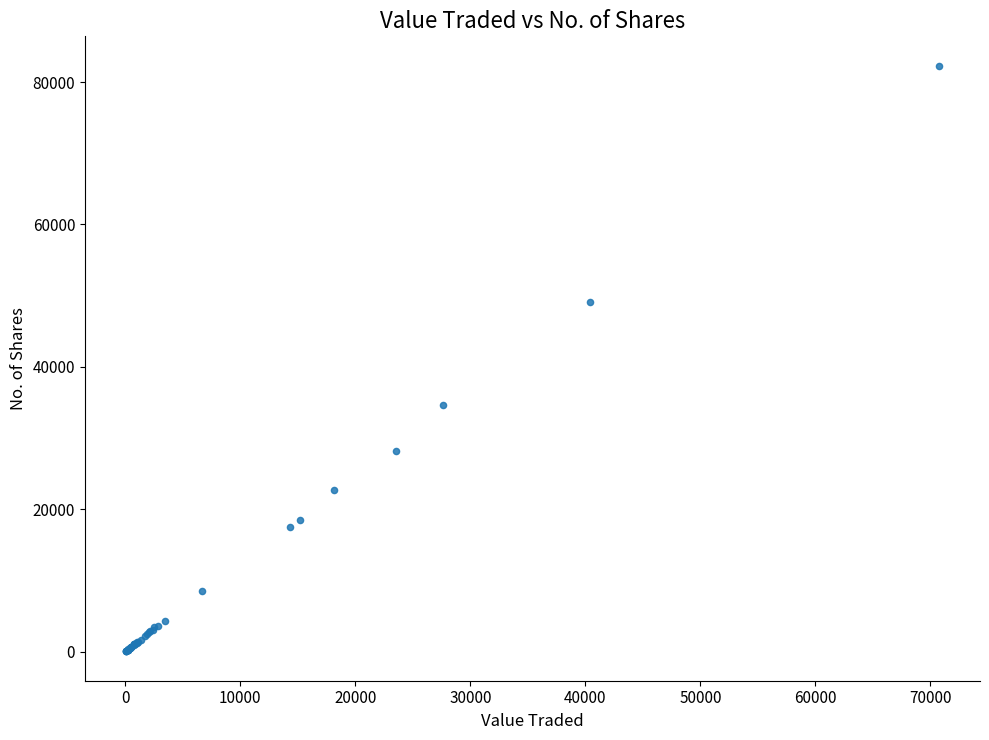

What Y value in the scatter plot is closest to 41167?

34600